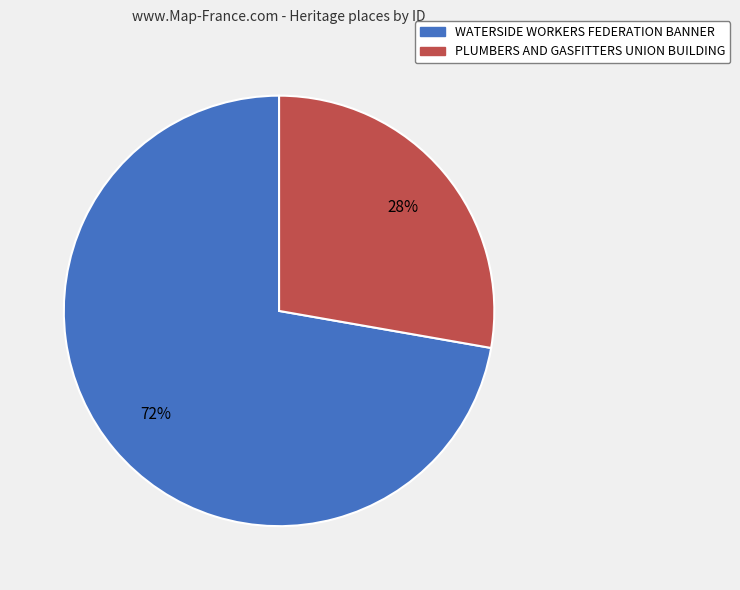

To the nearest percent, what is the difference between the largest and smallest slice percentages?

44%